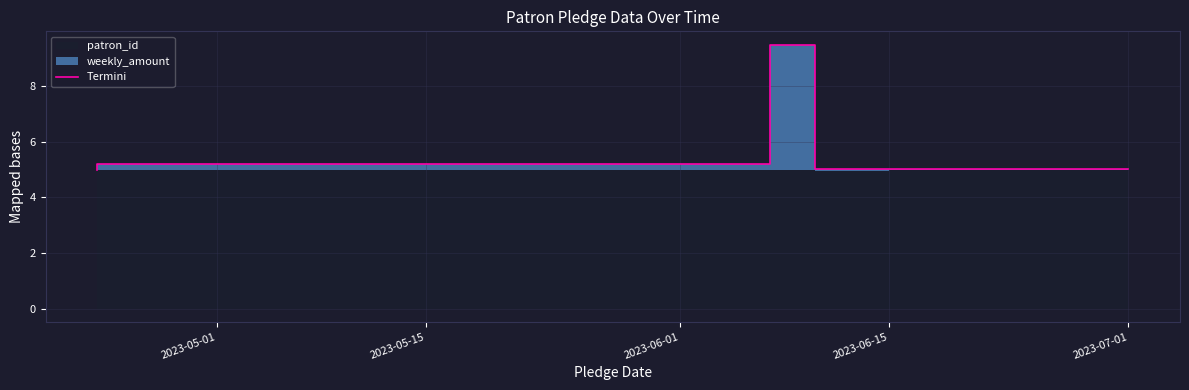

The chart shows a value of 6.1 at 2023-06-01. True or false?

False